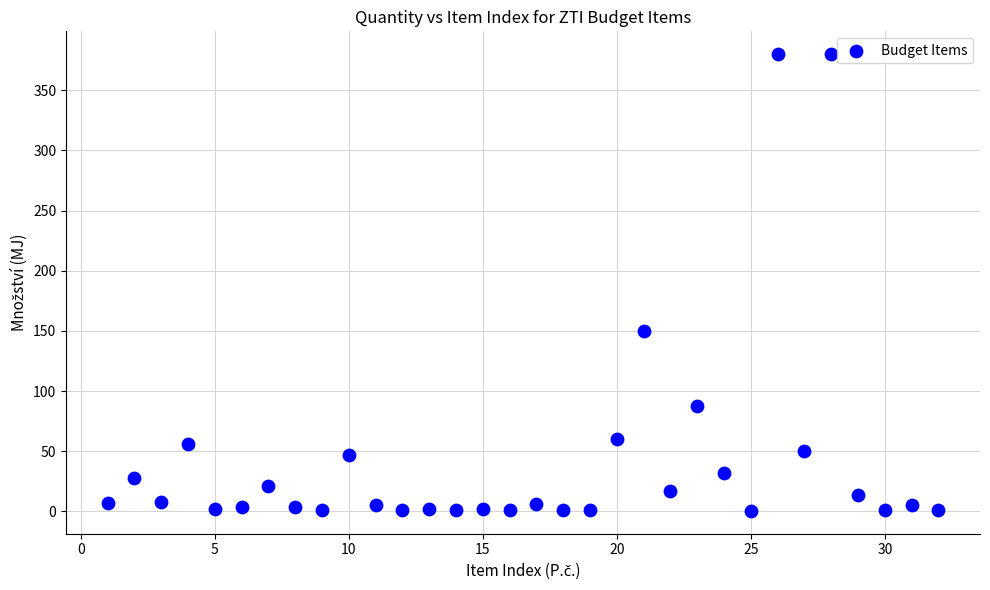

What Y value in the scatter plot is closest to 190?

150.0